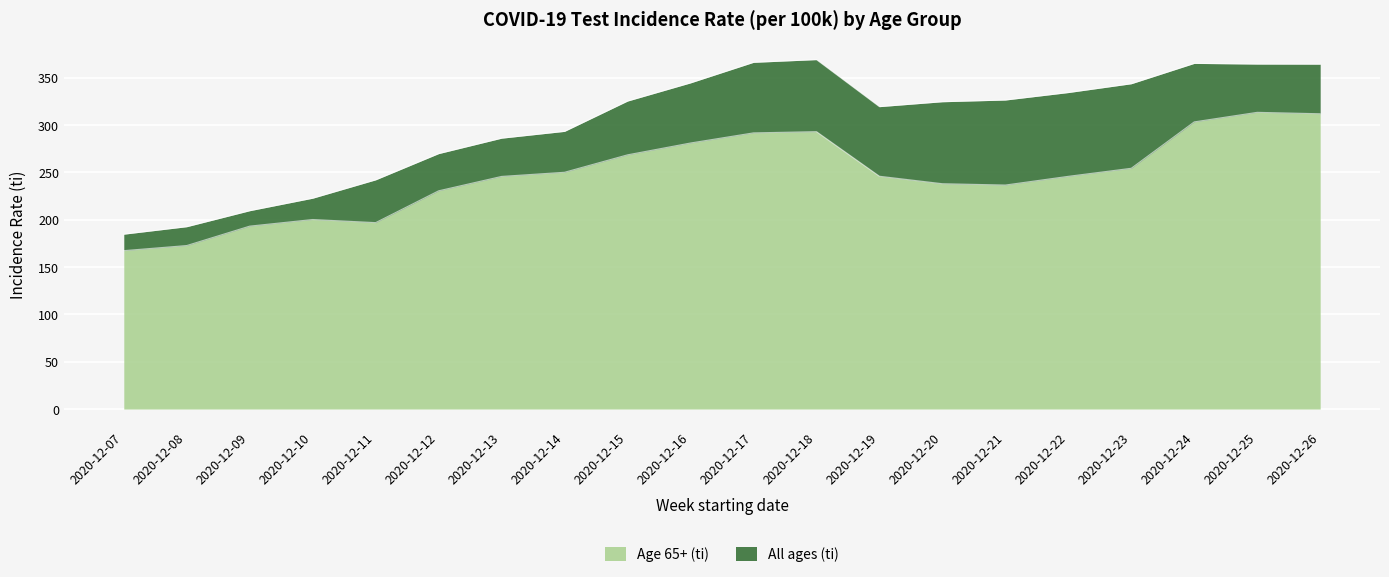

True or false: All ages (ti) and Age 65+ (ti) cross at least once.

False